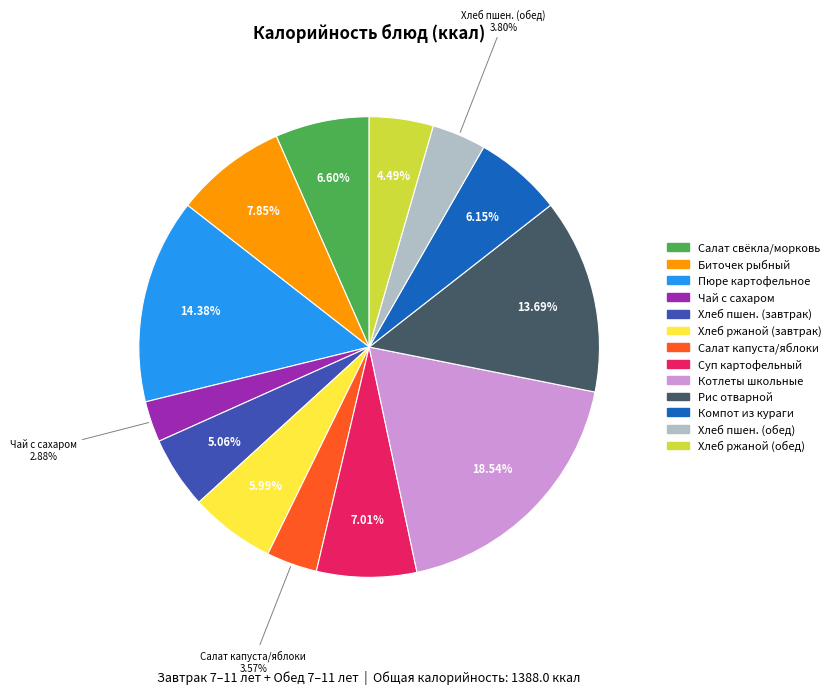

Is there a majority slice in this chart?

No